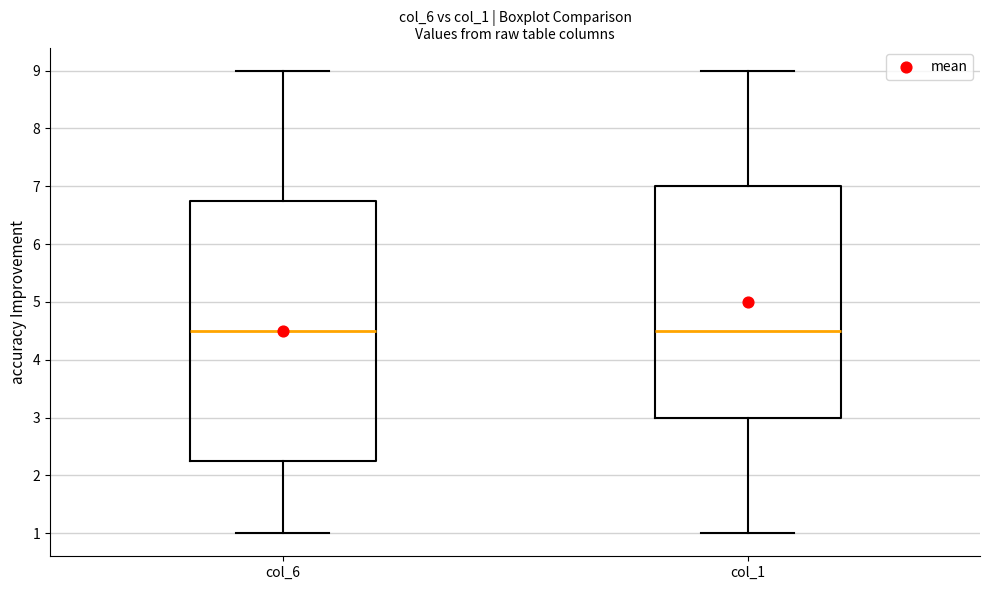

Which box is the tallest, from its lower edge to its upper edge?

col_6